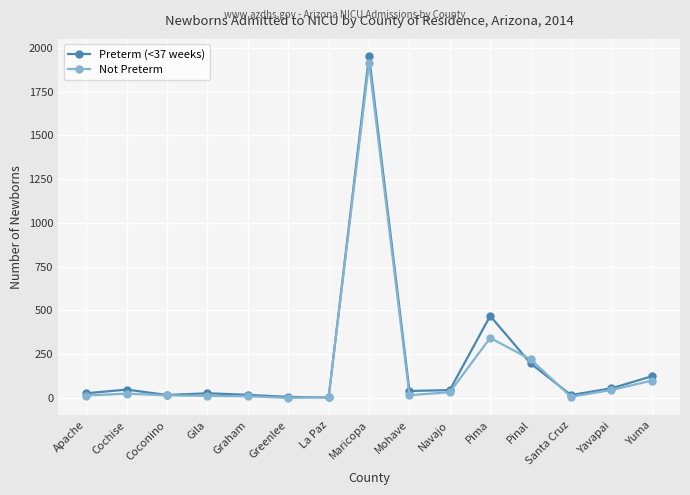

At which label is Not Preterm closest to 957?

Pima